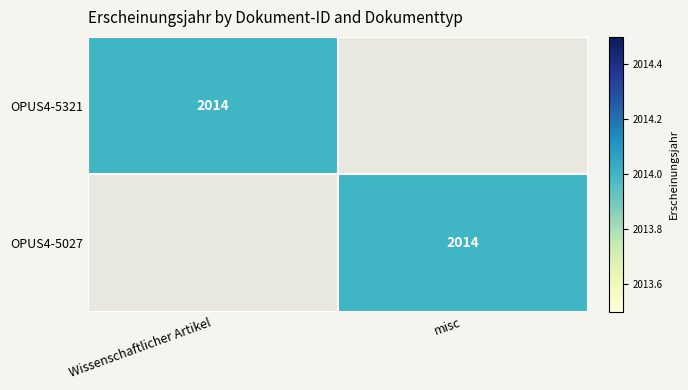

True or false: OPUS4-5321 has a value of 2994 at Wissenschaftlicher Artikel.

False